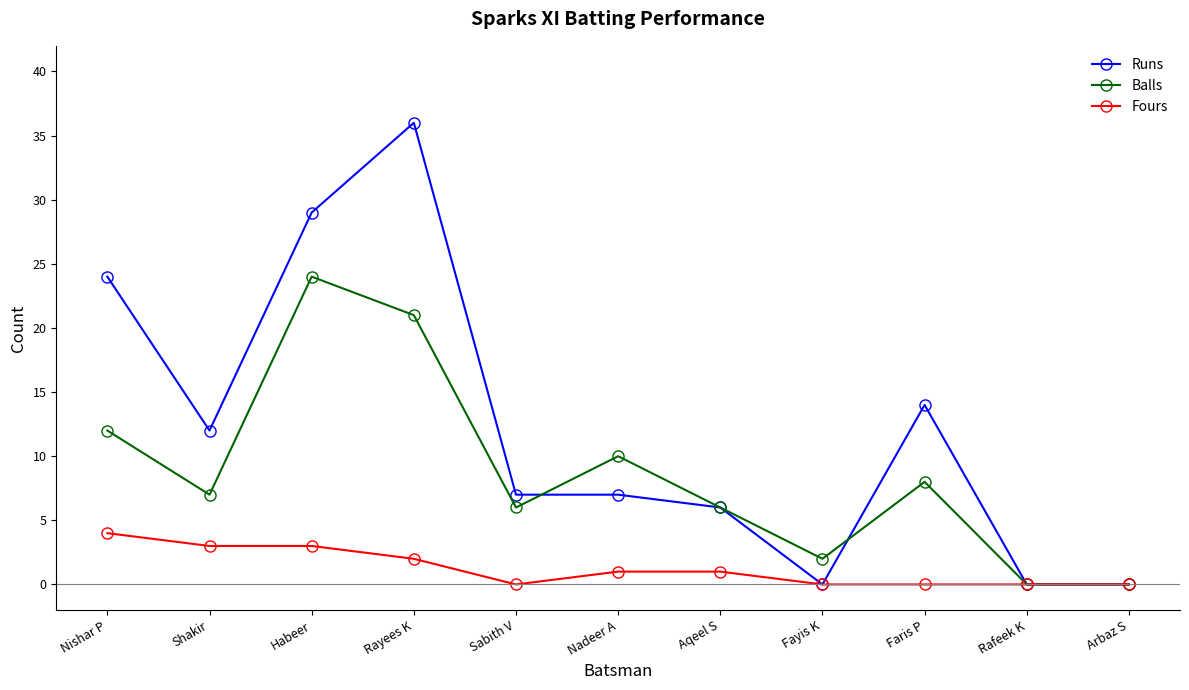

At which label is Fours closest to 2?

Rayees K